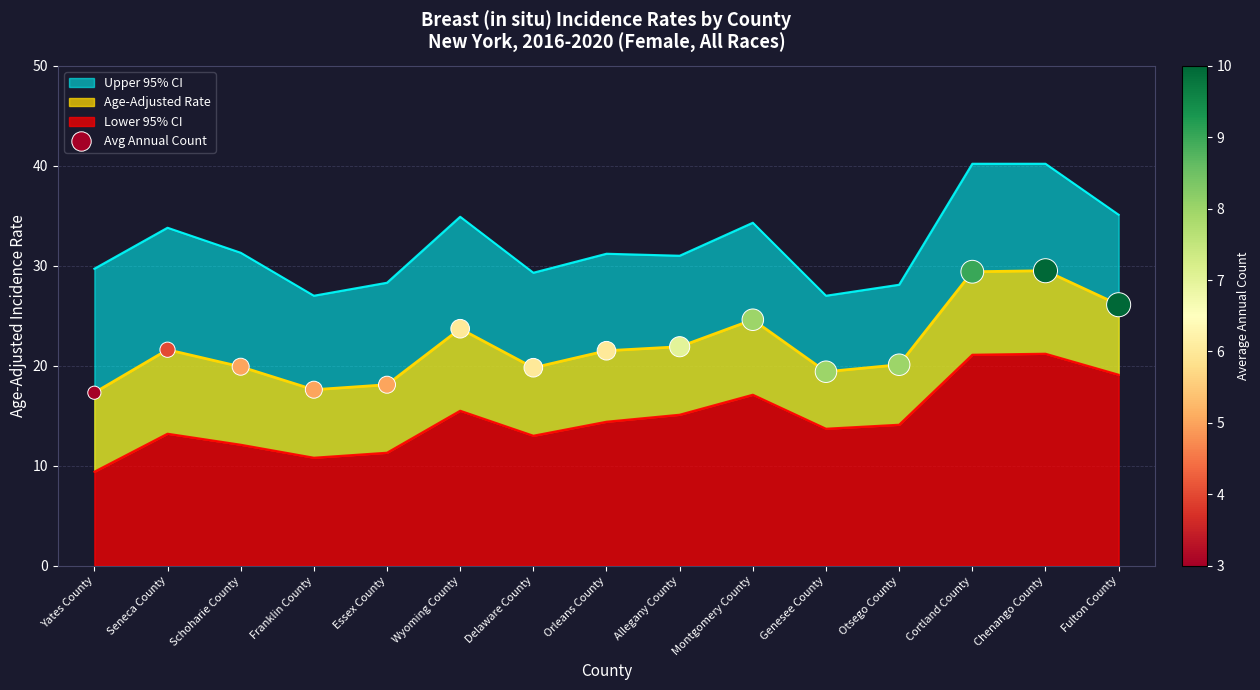

Which has a higher value, Otsego County or Genesee County?

Otsego County